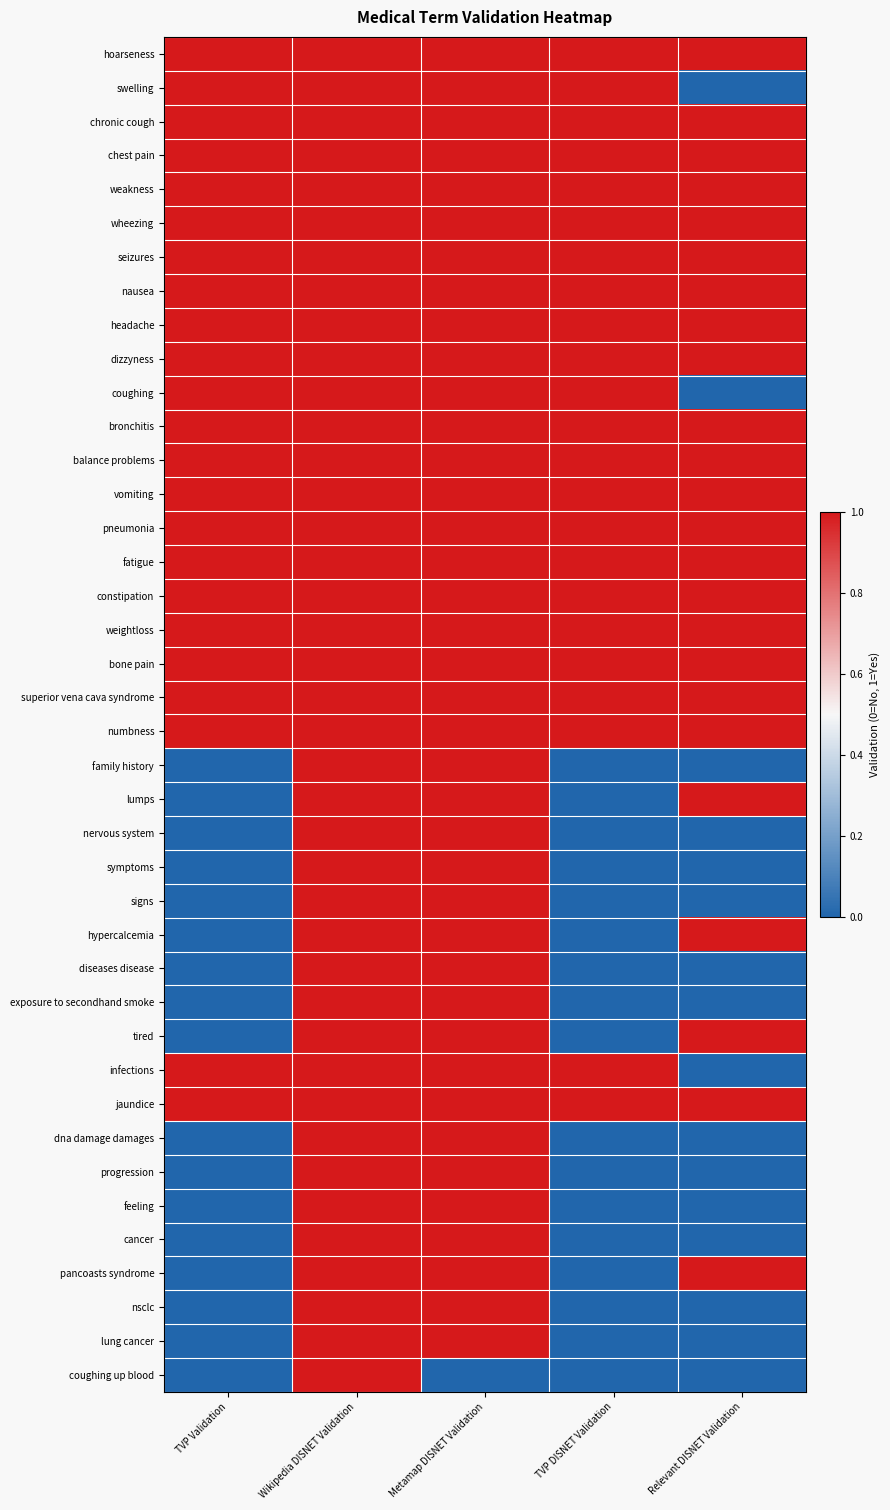

How many data points does each series have?

5